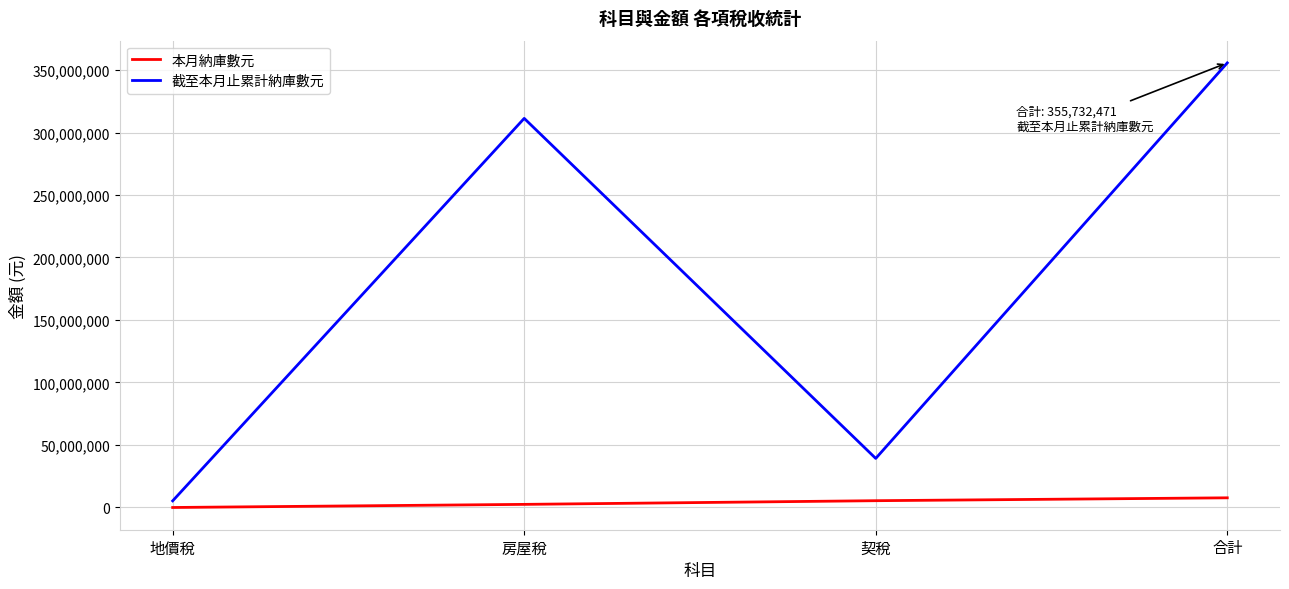

How many interior local peaks does the 截至本月止累計納庫數元 series have?

1